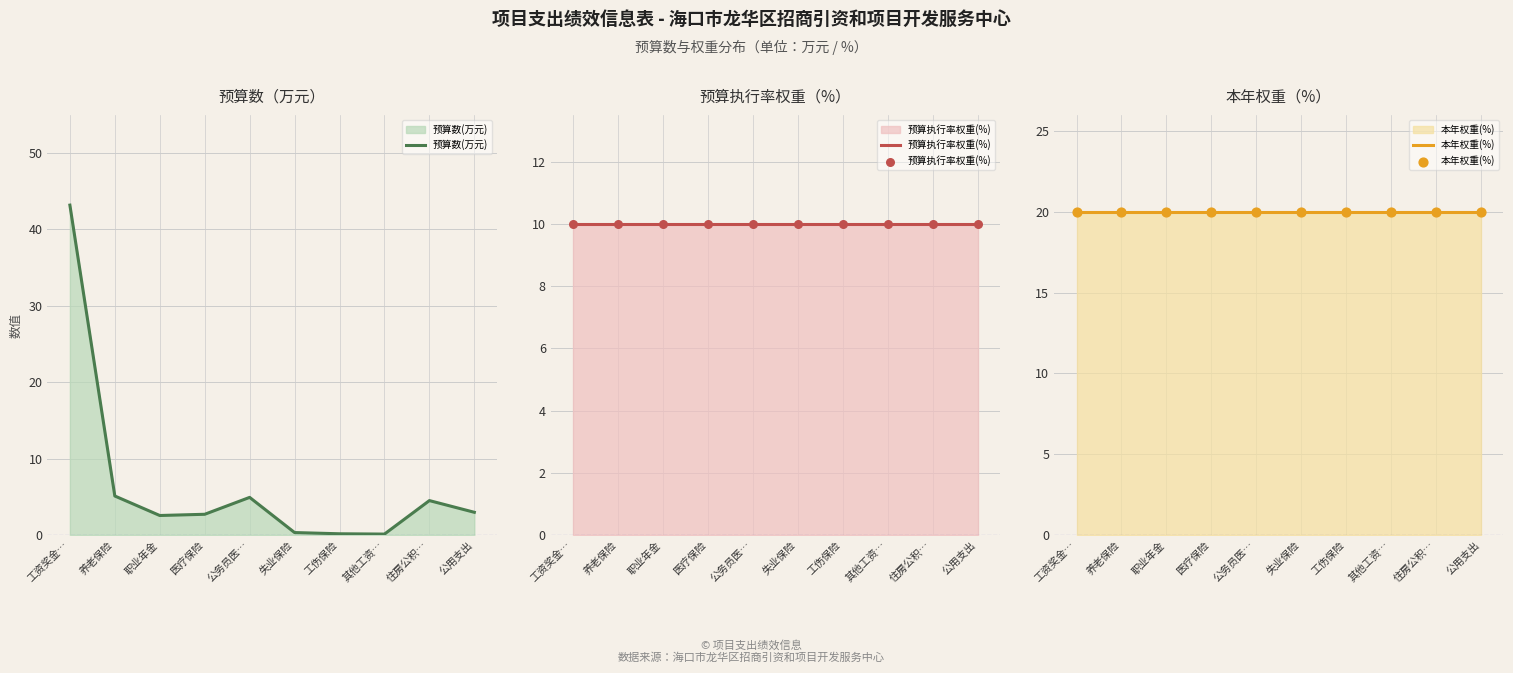

At how many categories does at least one series exceed 9?

10